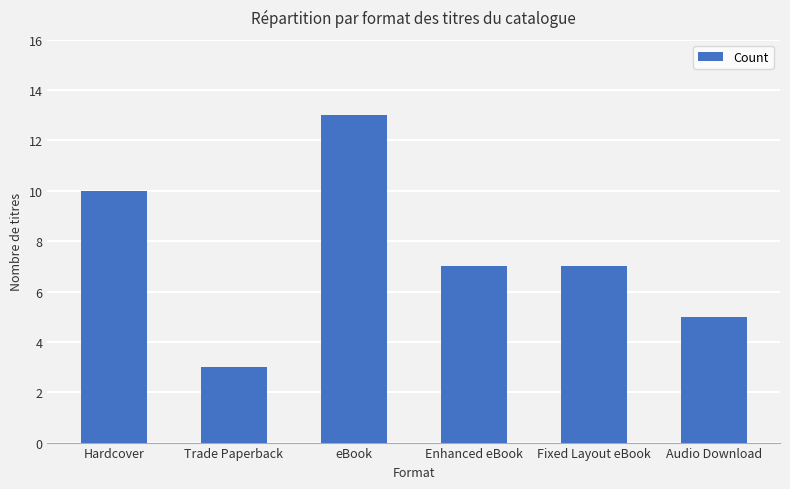

How many data points does each series have?

6